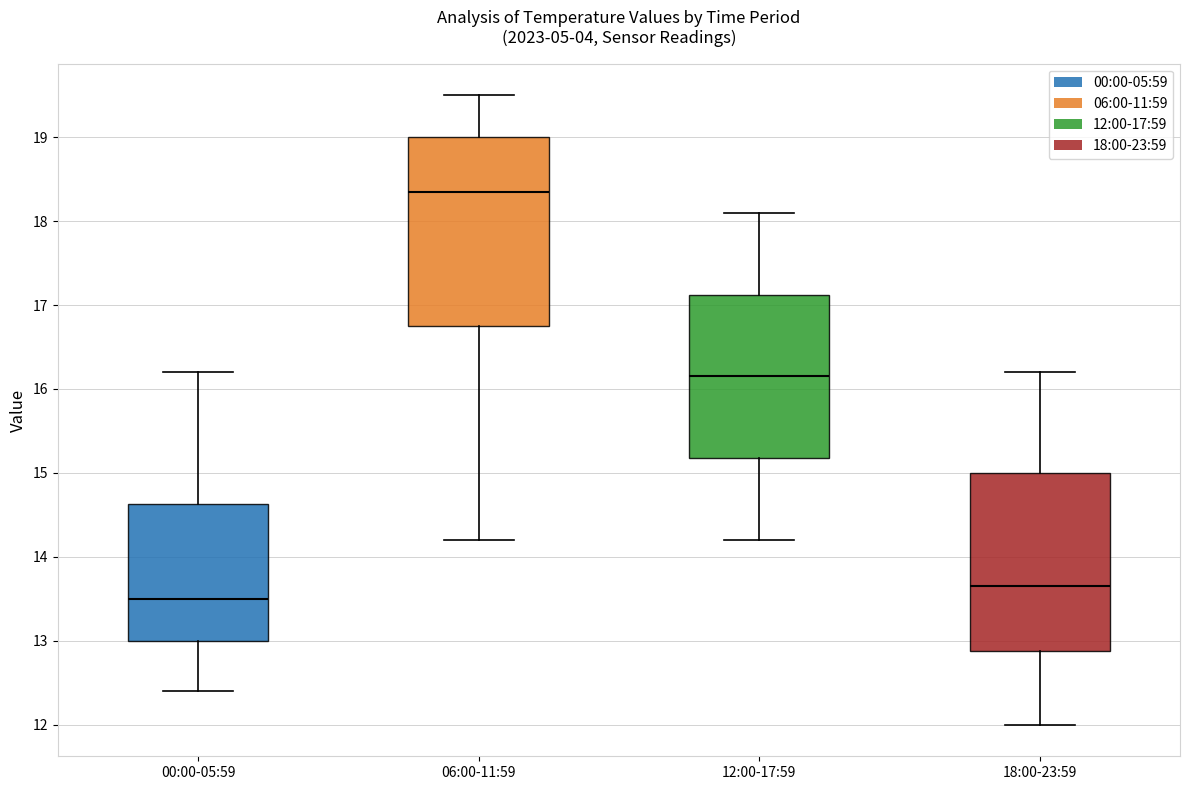

Which box is the tallest, from its lower edge to its upper edge?

06:00-11:59